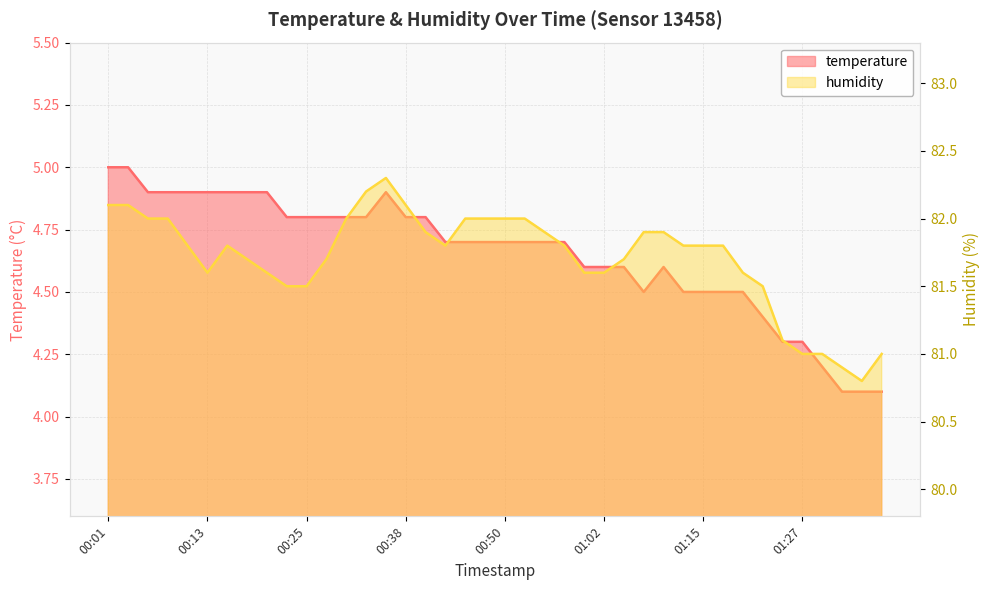

What is the value of the humidity point at the 10th from the left?

81.5